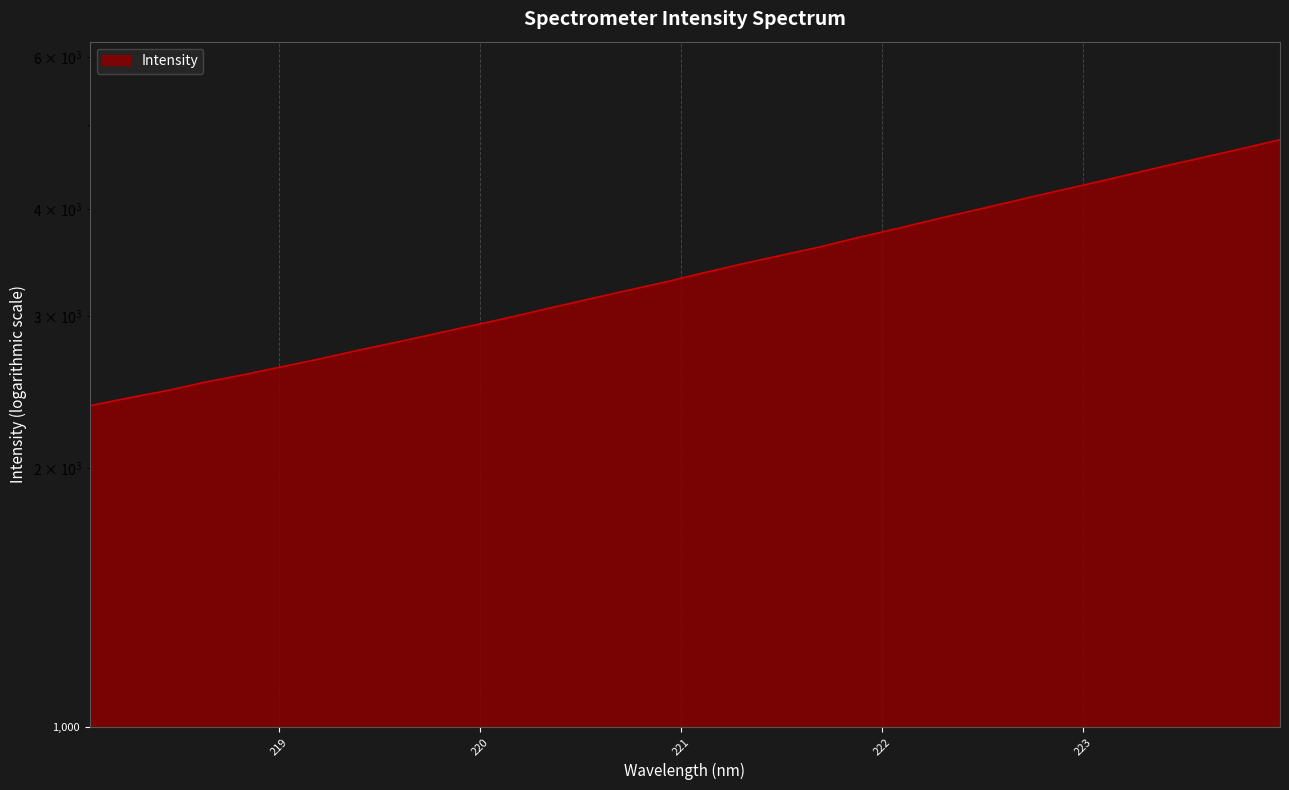

Reading left to right, extract all data points from this chart.

2362.5	2412.1	2459.4	2516.4	2566.7	2622.4	2678.9	2741.2	2801.2	2865.2	2930.2	2997.4	3070.3	3143.1	3216.5	3290.7	3373.1	3453.9	3533.1	3612.7	3705.1	3793.3	3887.9	3982.7	4078.1	4177.4	4275.3	4378.3	4486.4	4590.6	4699.5	4812.9